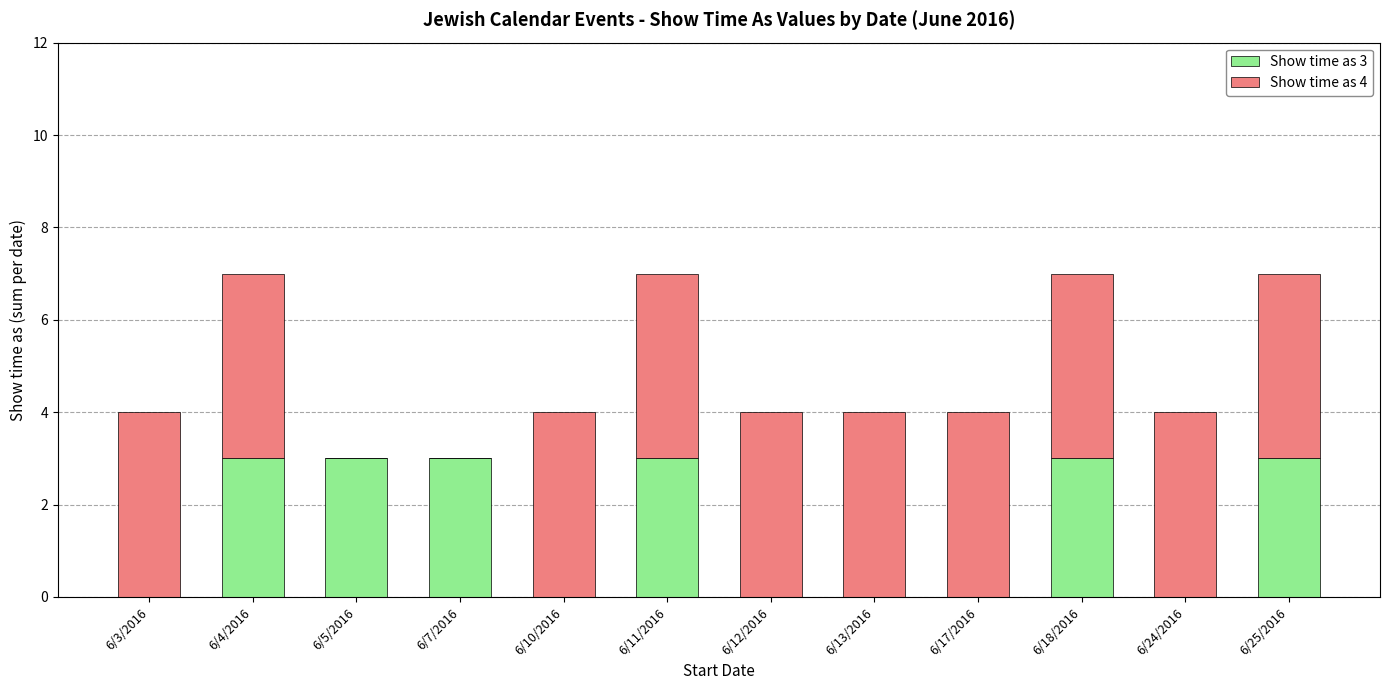

Is it true that Show time as 3 equals 0 at 6/13/2016?

True